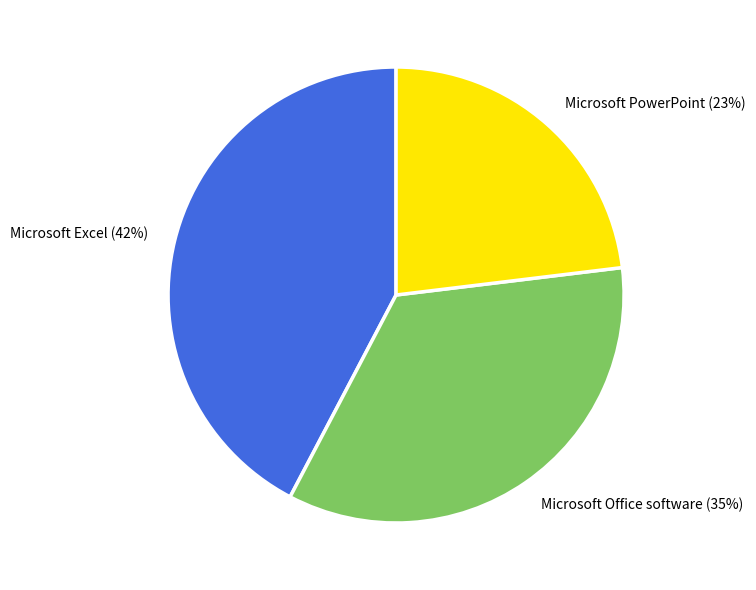

What is the largest slice in the pie chart?

Microsoft Excel